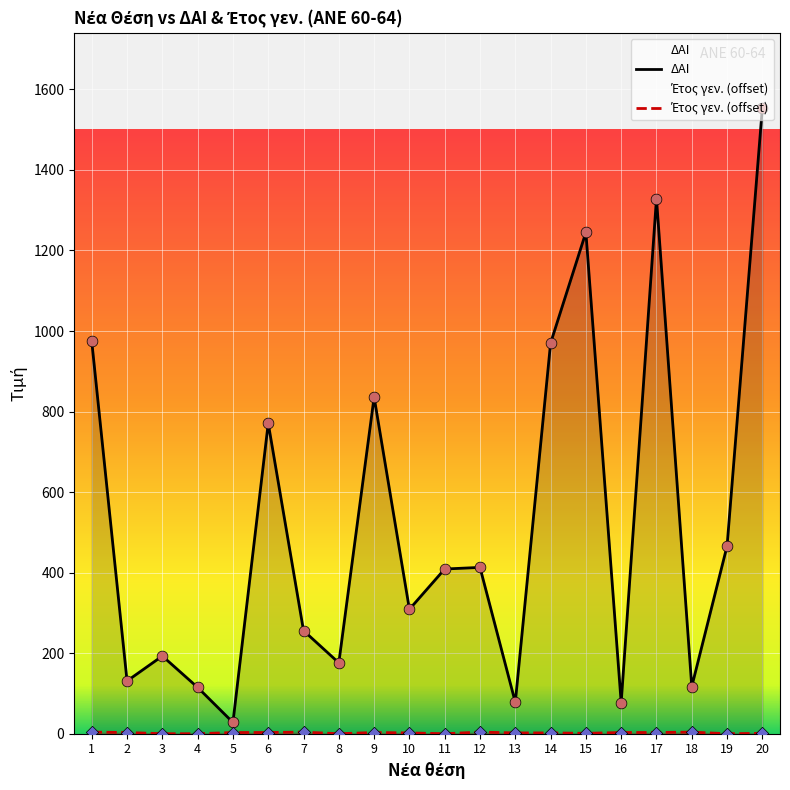

What is the total value across all series at 6?

774